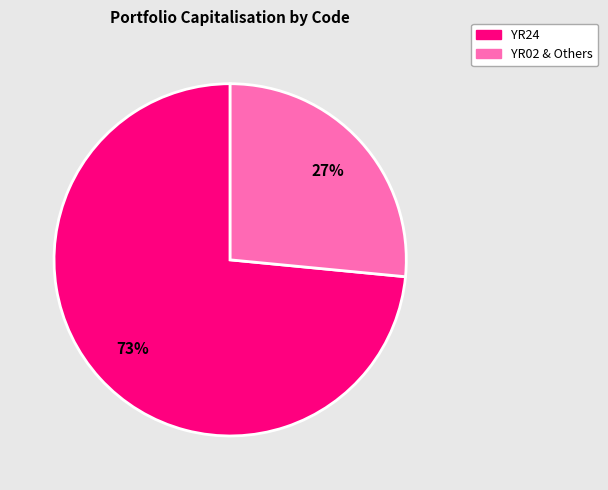

To the nearest percent, what is the average slice percentage?

50%